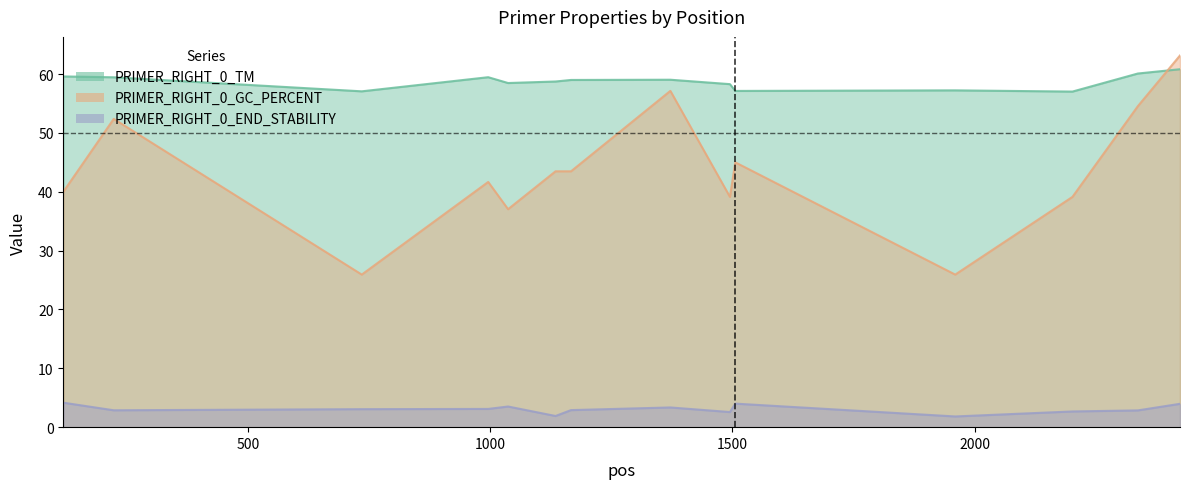

True or false: PRIMER_RIGHT_0_END_STABILITY and PRIMER_RIGHT_0_GC_PERCENT cross at least once.

False